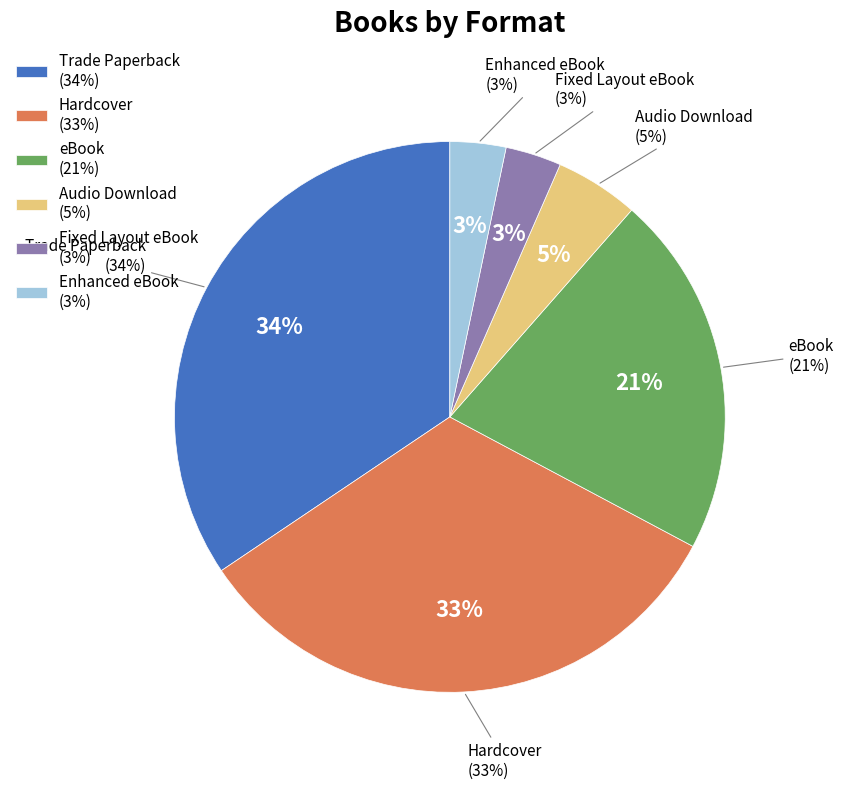

Does any single category account for the majority?

No